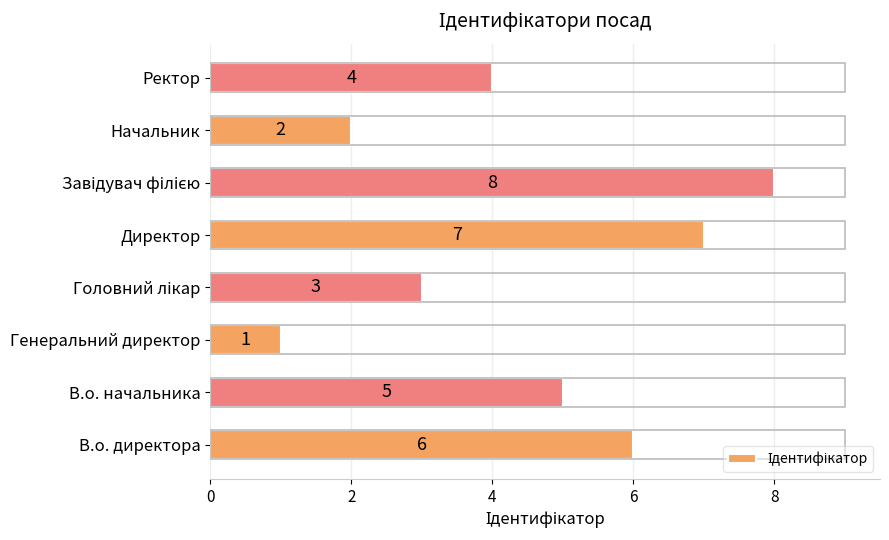

How many values are below 5?

4